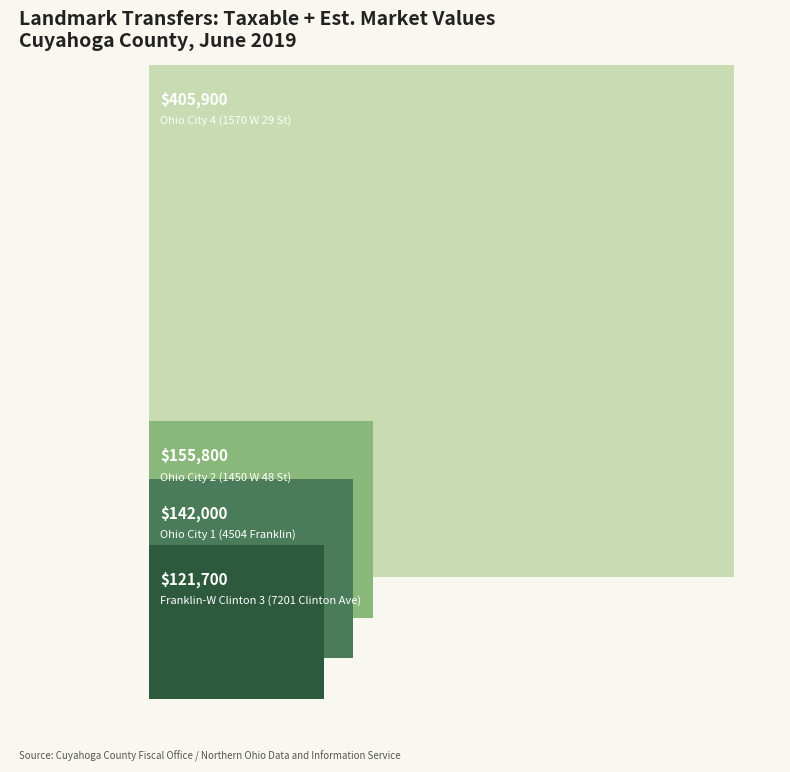

At which category is the sum across all series the highest?

Ohio City 4